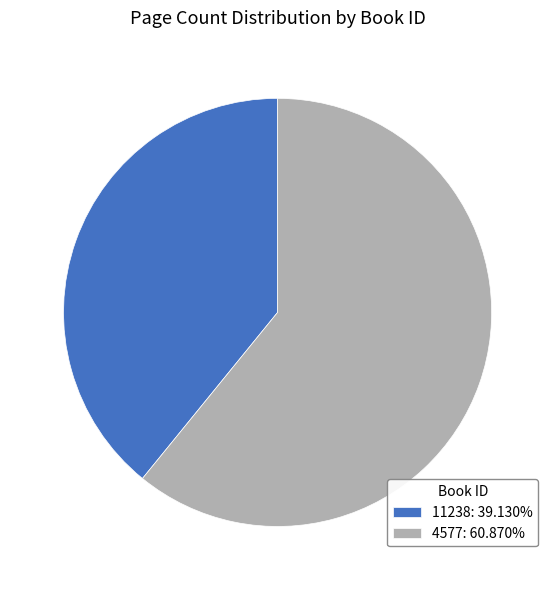

Is there any slice that represents more than half of the pie?

Yes